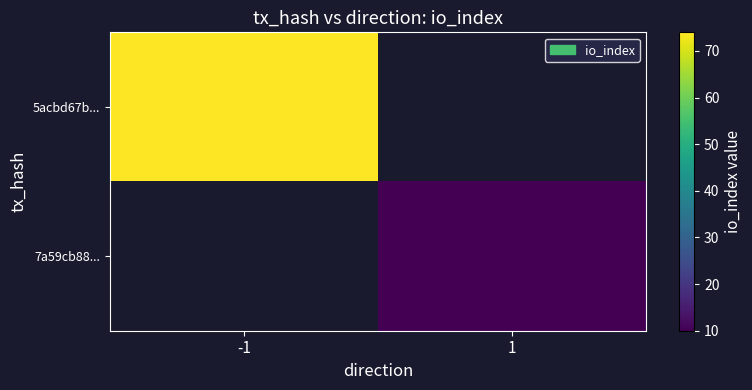

List the labels in order of 5acbd67b... value, largest first.

-1, 1